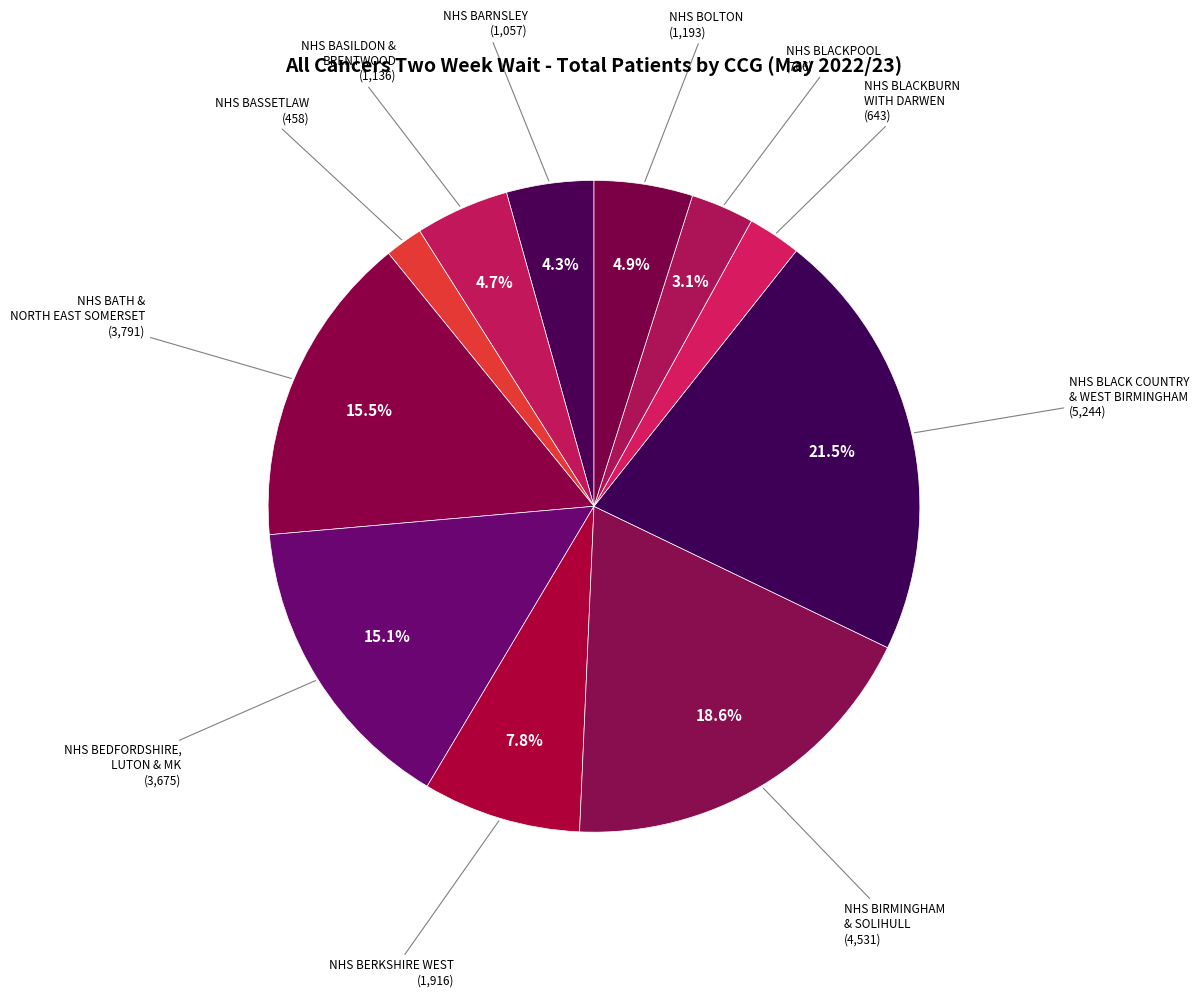

Is there a majority slice in this chart?

No